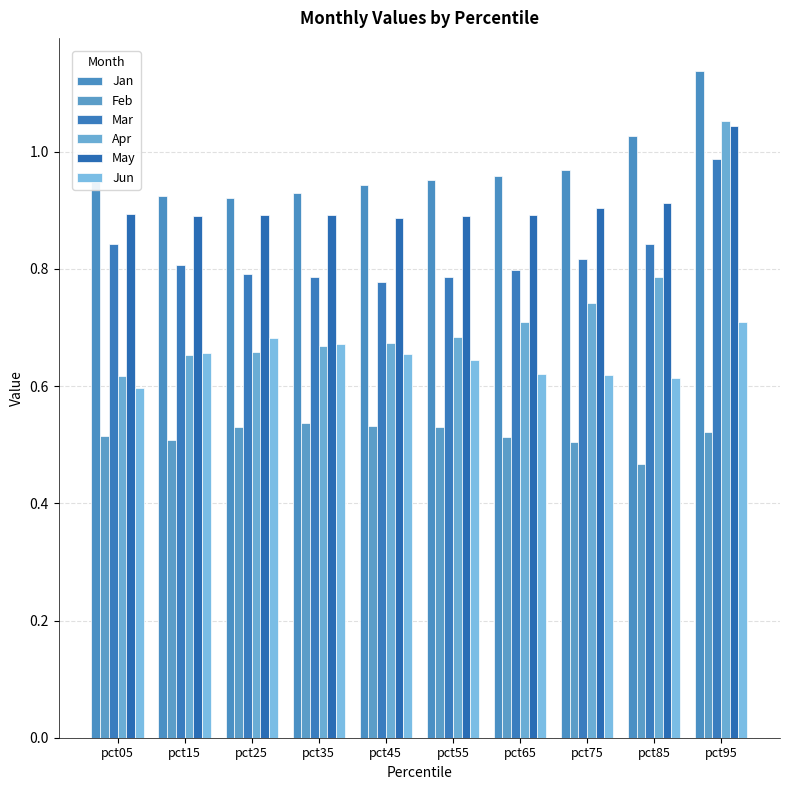

What is the minimum value shown in the chart?

0.5